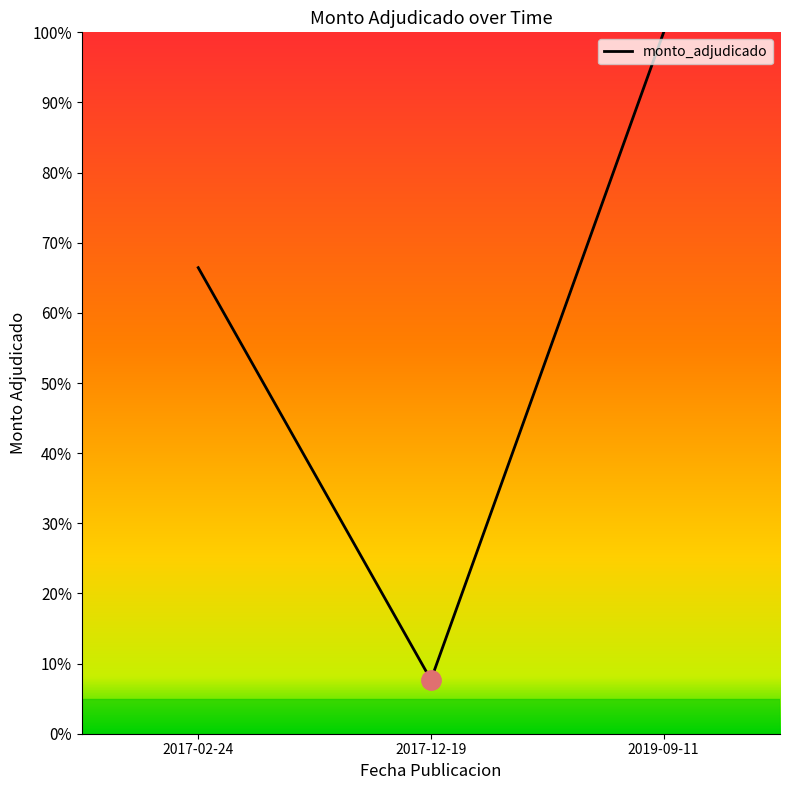

What is the label of the 3rd point from the right?

2017-02-24